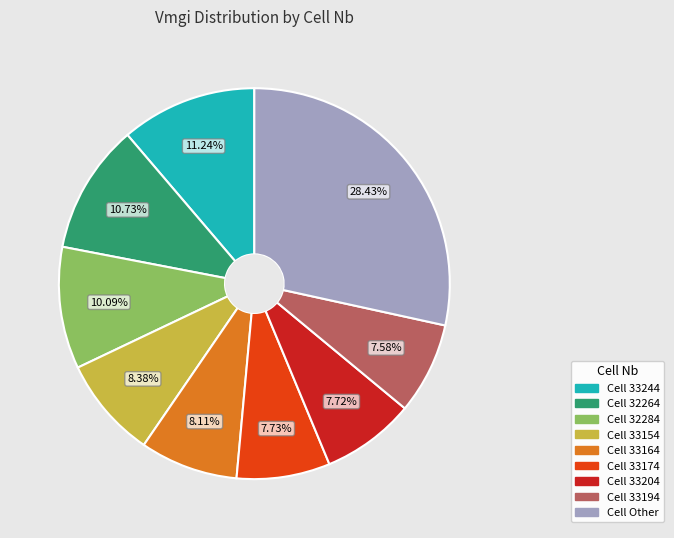

Does any single category account for the majority?

No